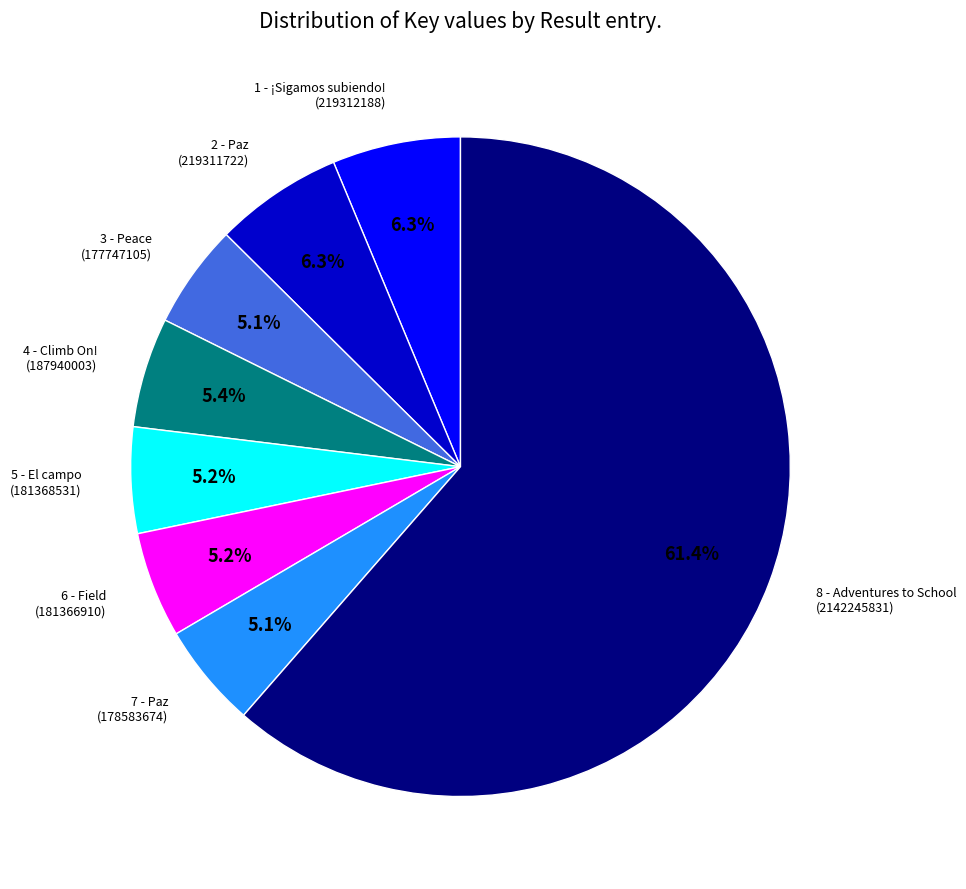

Which slice represents more than half of the pie?

8 - Adventures to School